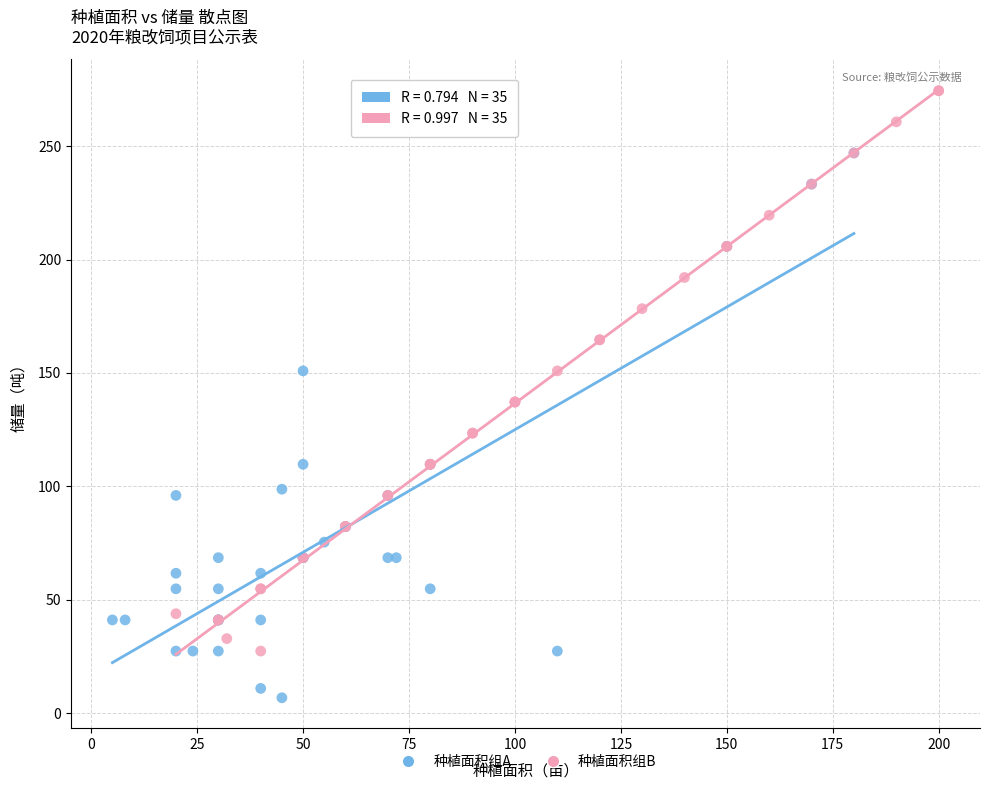

Which series reaches the maximum Y coordinate?

种植面积组B